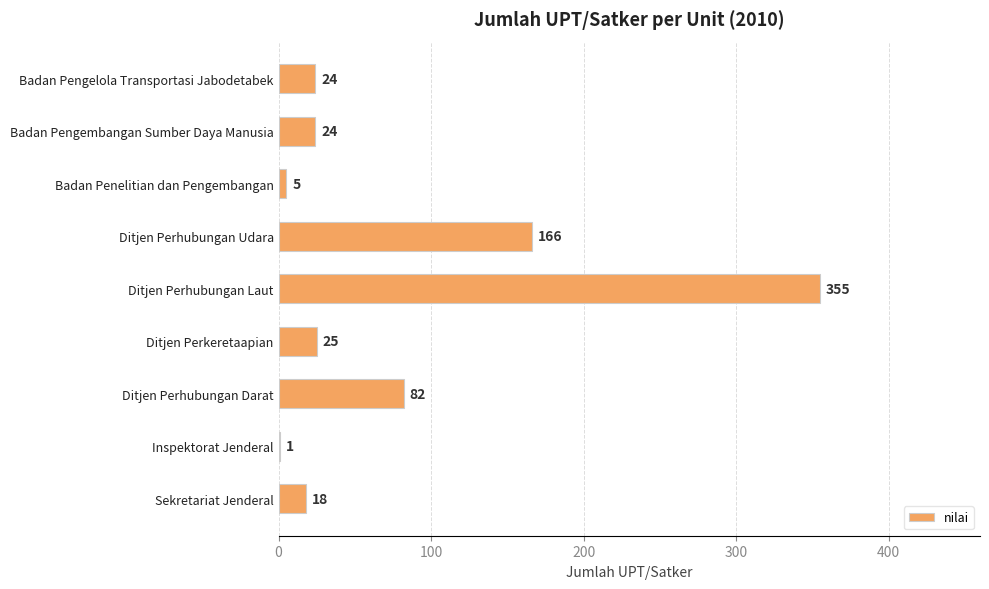

How many data points does each series have?

9